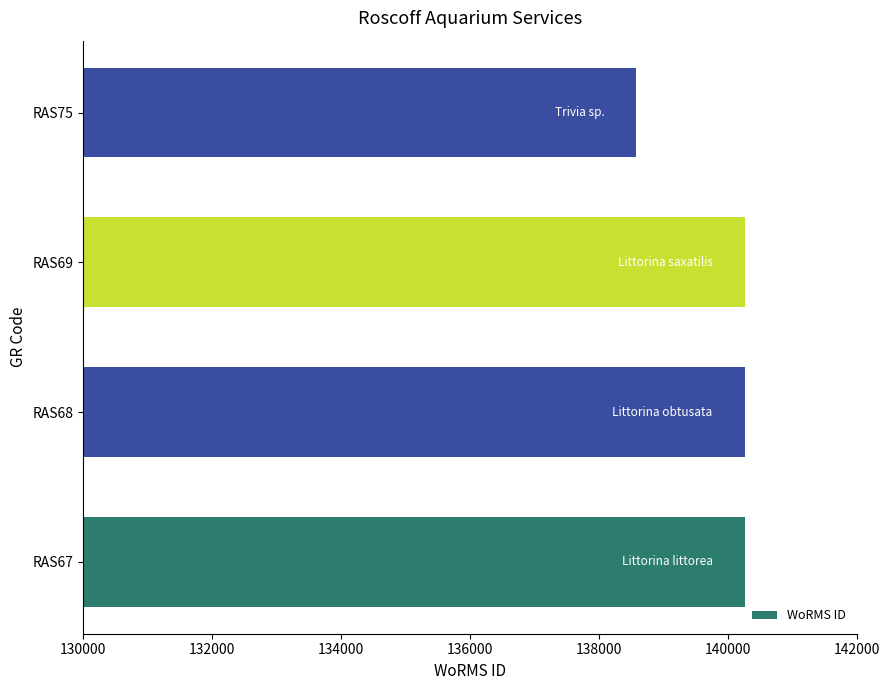

The value at RAS68 is 239950. True or false?

False